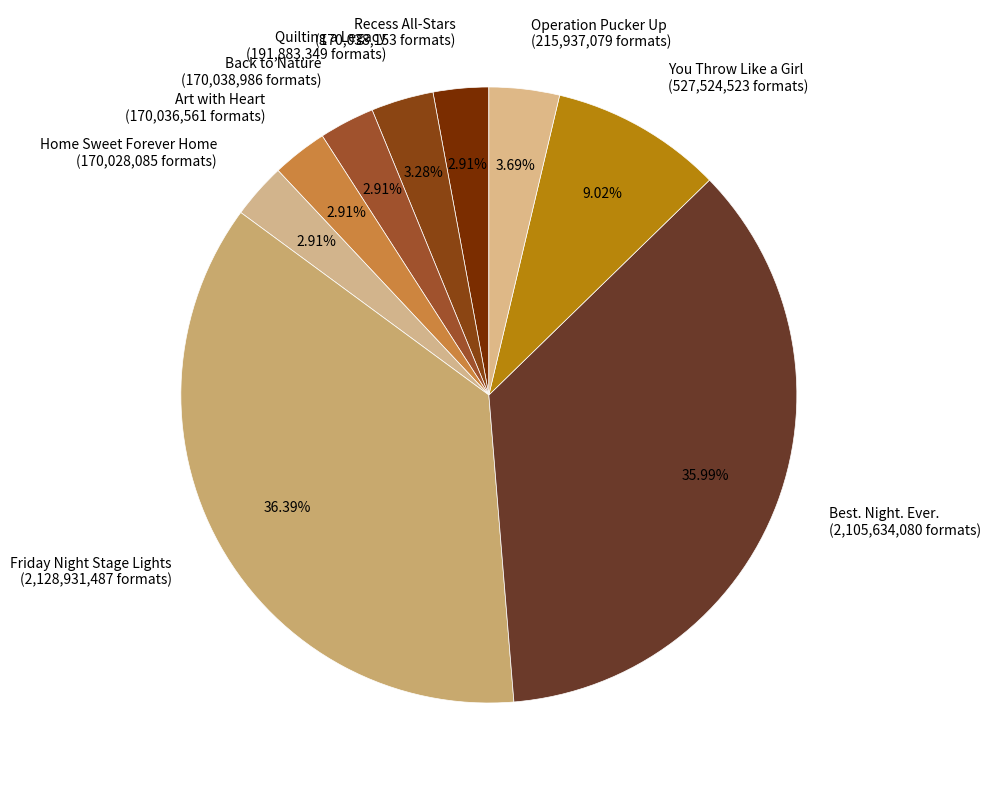

Is it true that Friday Night Stage Lights is 46% of the pie?

False